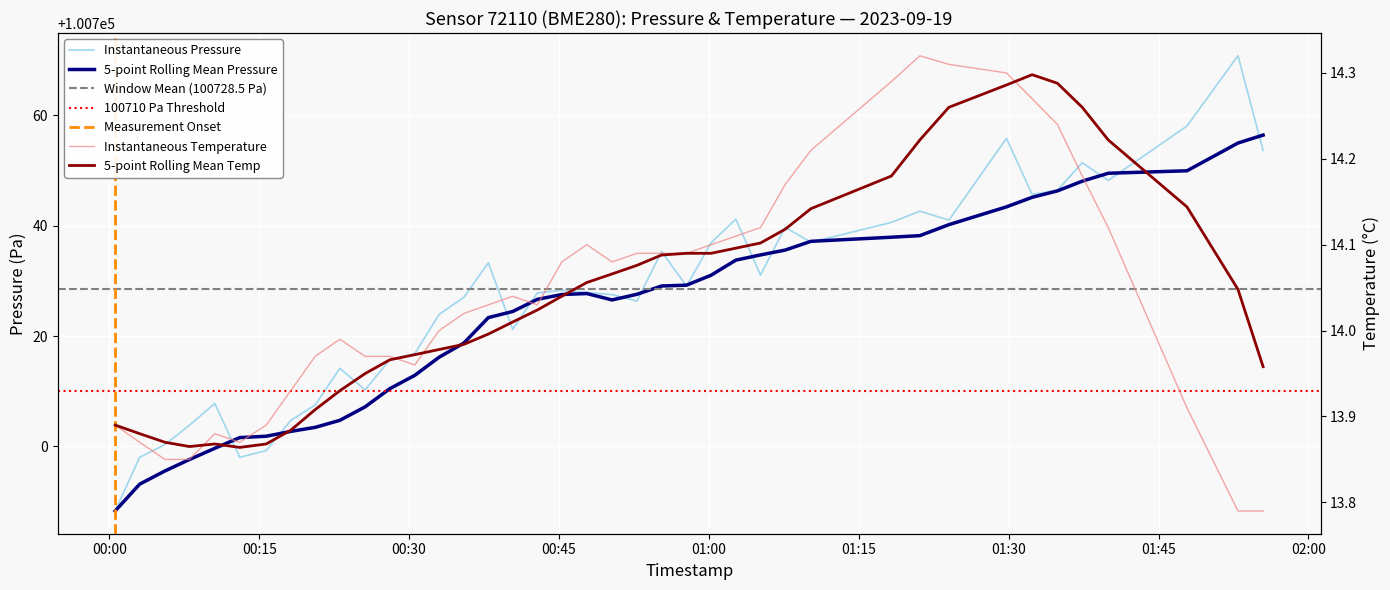

Reading right to left, transcribe all the data shown in this chart.

pressure: 100753.6	100770.8	100758.1	100748.2	100751.4	100746.4	100745.7	100755.8	100741.0	100742.6	100740.6	100737.0	100739.7	100731.1	100741.2	100736.9	100729.1	100735.3	100726.3	100727.5	100727.9	100728.3	100727.8	100721.2	100733.3	100727.0	100723.9	100716.8	100715.7	100710.2	100714.2	100707.5	100704.7	100699.2	100698.0	100707.8	100703.8	100700.3	100698.0	100688.3
temperature: 13.8	13.8	13.9	14.1	14.2	14.2	14.3	14.3	14.3	14.3	14.3	14.2	14.2	14.1	14.1	14.1	14.1	14.1	14.1	14.1	14.1	14.1	14.0	14.0	14.0	14.0	14.0	14.0	14.0	14.0	14.0	14.0	13.9	13.9	13.9	13.9	13.8	13.8	13.9	13.9